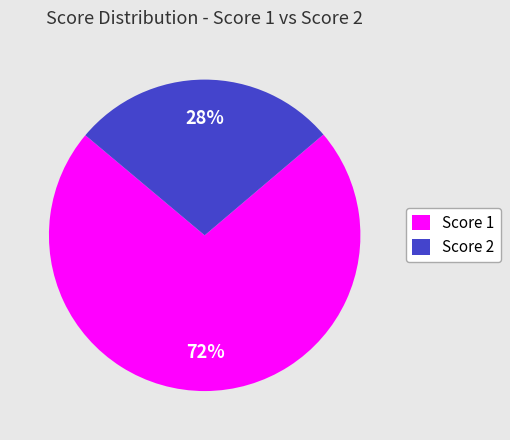

Is the sum of Score 1 and Score 2 greater than half?

Yes